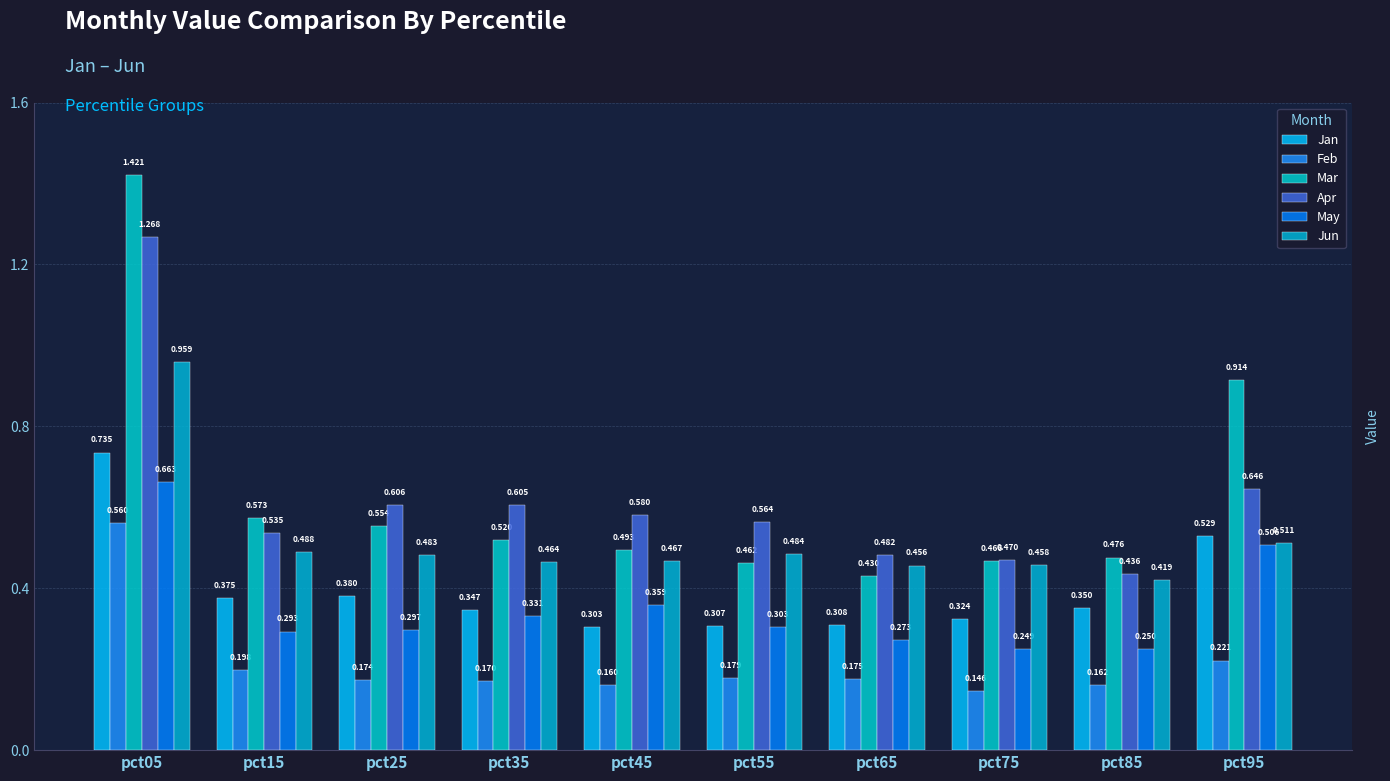

What is the sum of all May values?

3.5